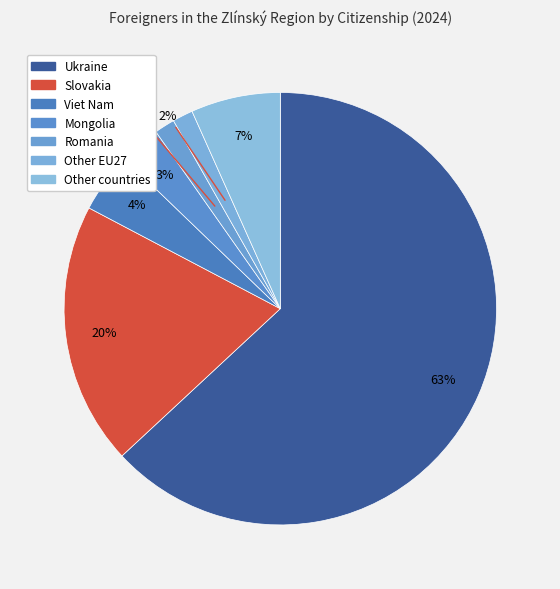

How many segments does this pie chart have?

7